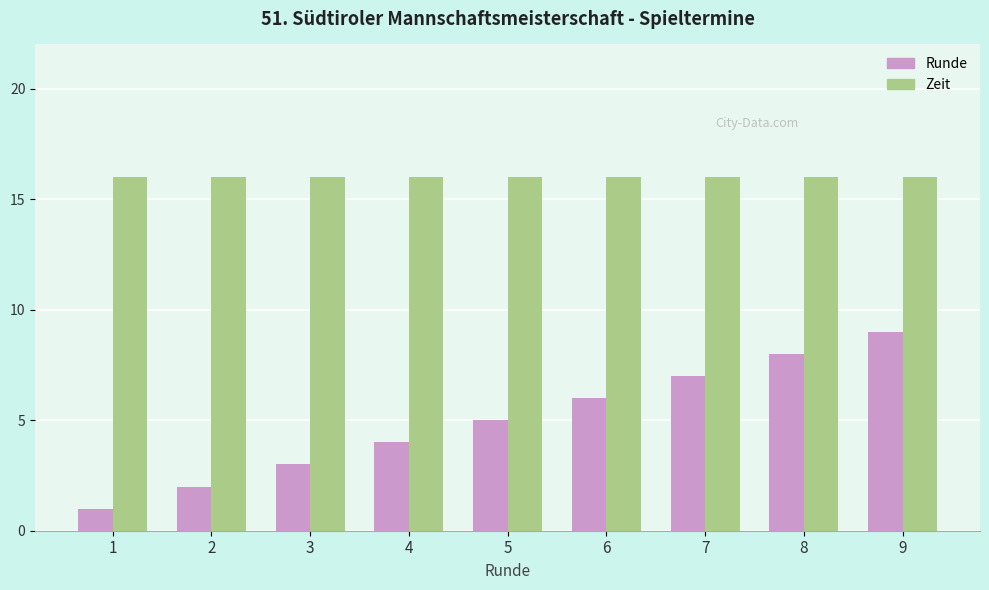

What is the average value of the Zeit series?

16